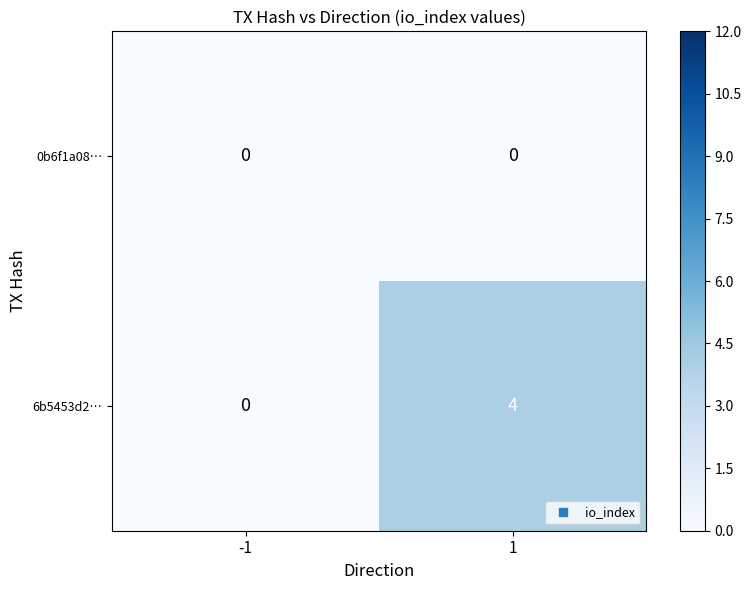

Reading left to right, what are all the values shown in this chart?

0b6f1a08…: -1=0	1=0
6b5453d2…: -1=0	1=4